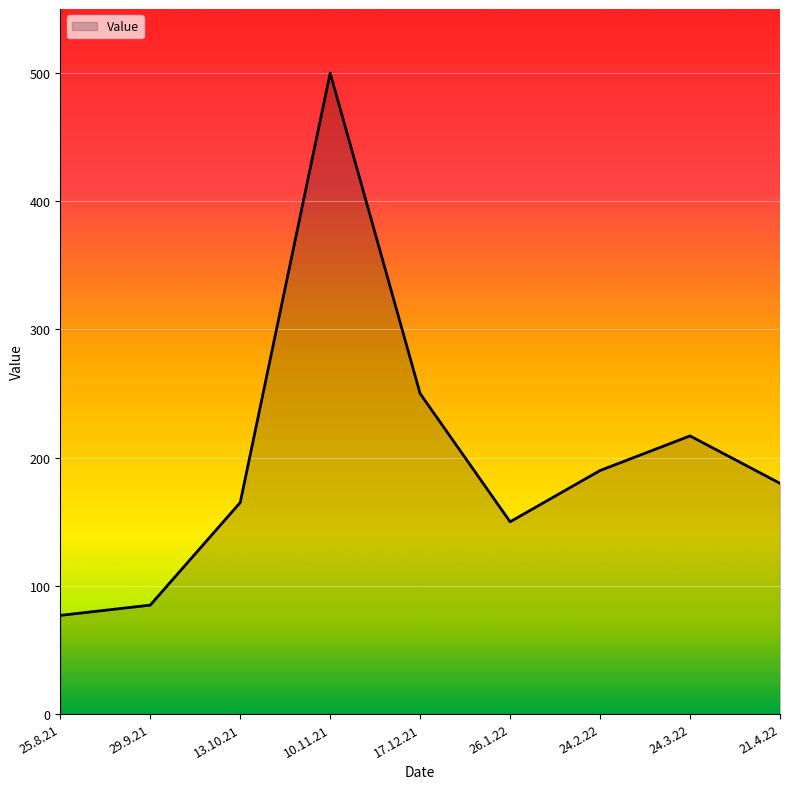

What is the smallest value displayed?

77